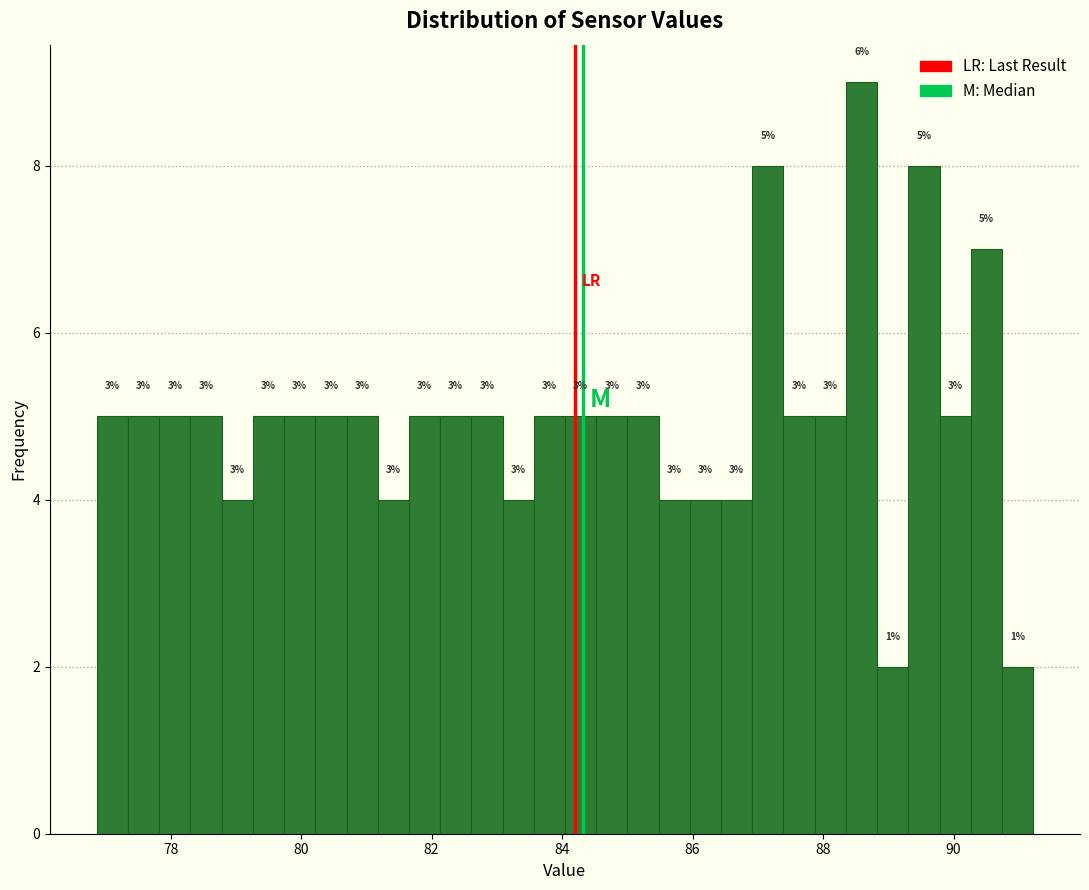

Read against the x-axis, roughly where is the centre of the tallest bar?

88.6